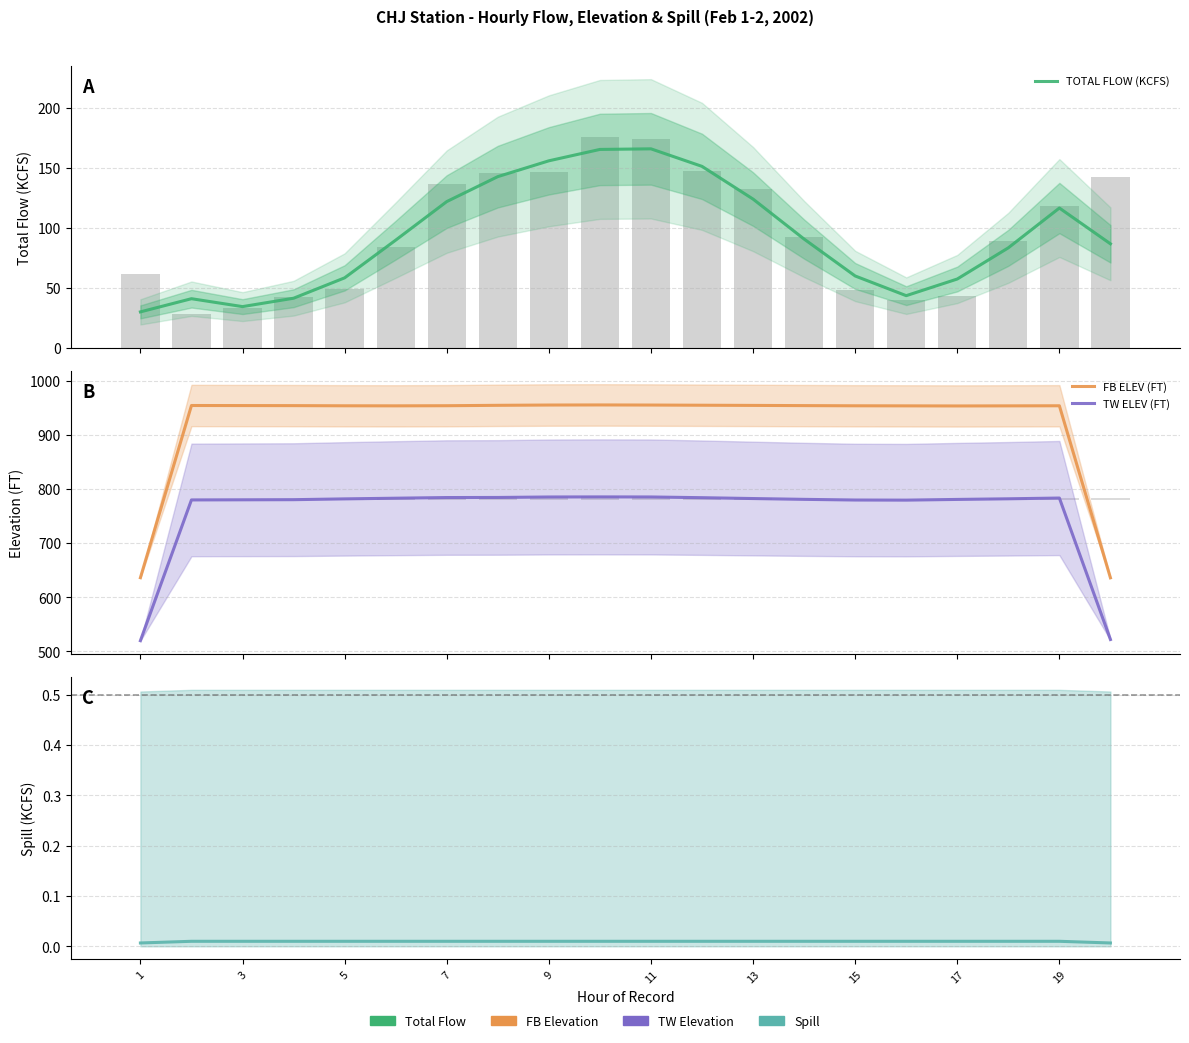

Where is FB ELEV (FT) nearest to the value 795?

17